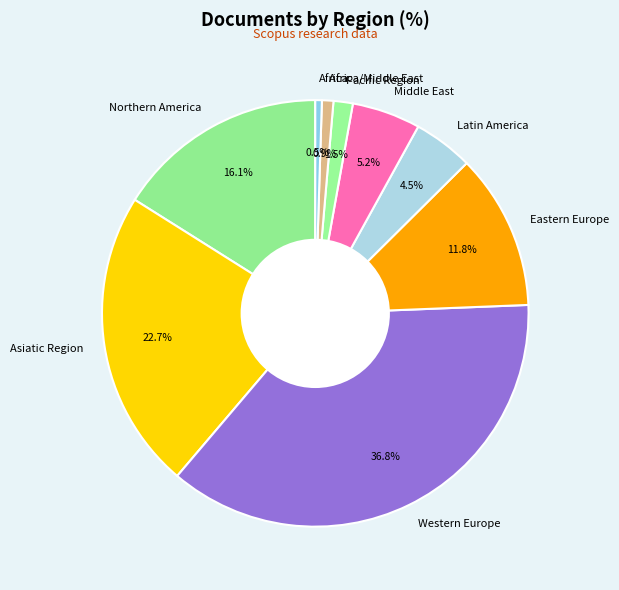

Which slice is the largest?

Western Europe